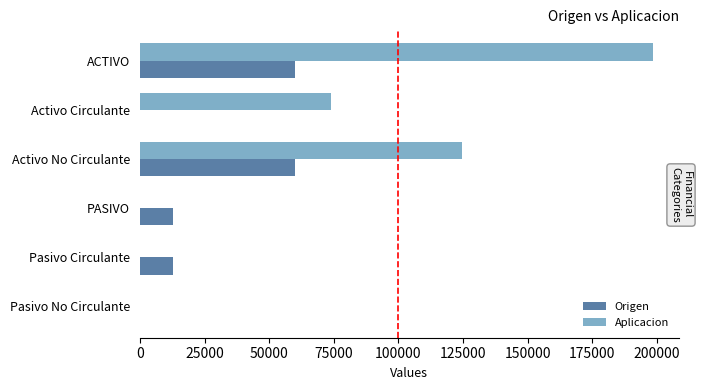

At which label is Aplicacion closest to 99280?

Activo Circulante